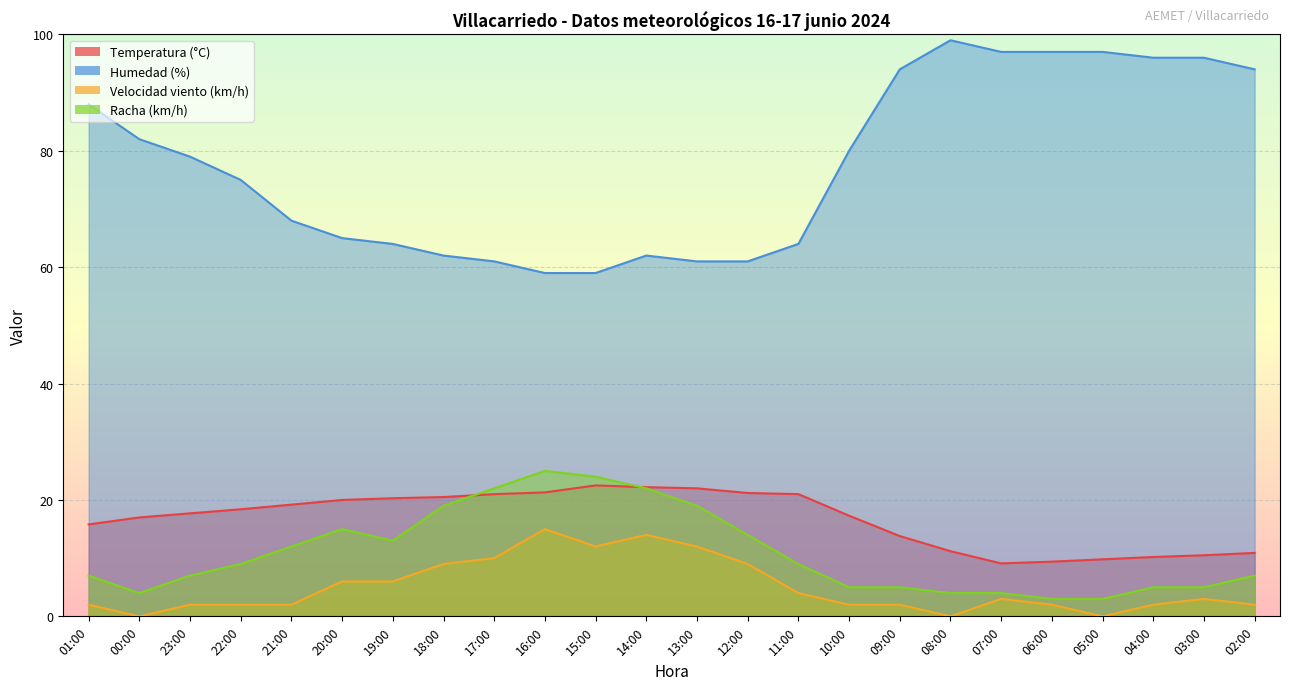

Read the Racha (km/h) value at 18:00.

19.0